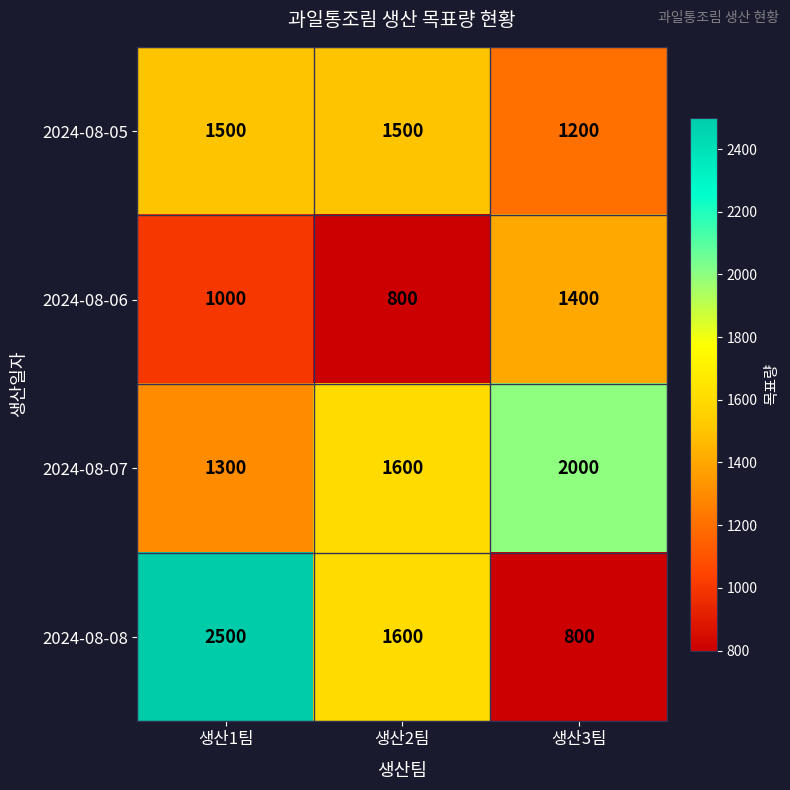

How many 2024-08-05 values are between 1200 and 1500?

3